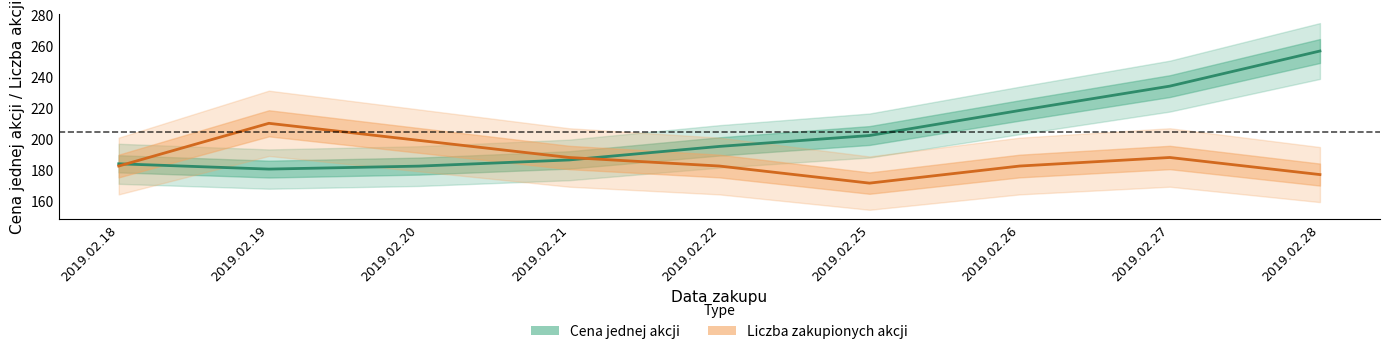

What are all the series names shown in the legend?

Cena jednej akcji, Liczba zakupionych akcji